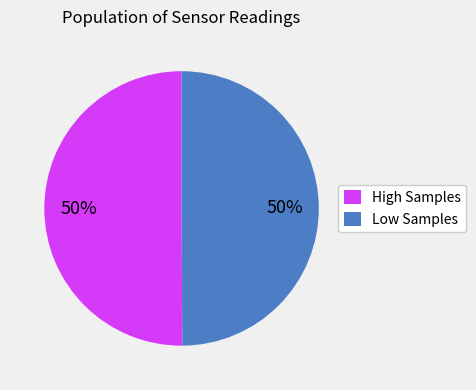

What is the ratio of the value at High Samples to the value at Low Samples?

1.0